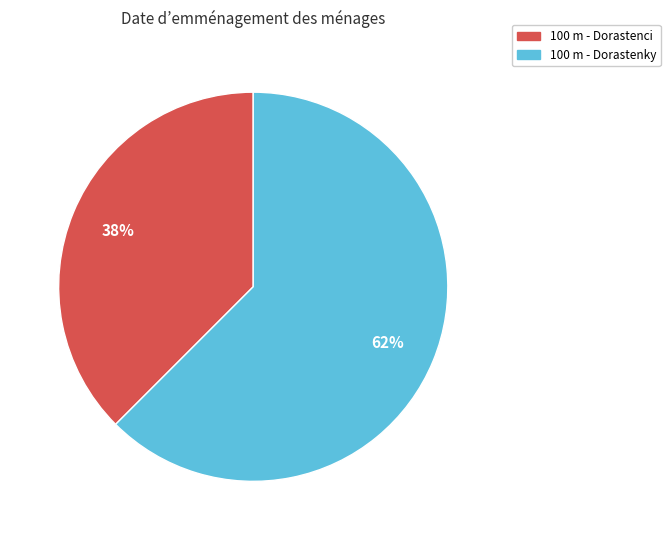

How many slices are in this pie chart?

2